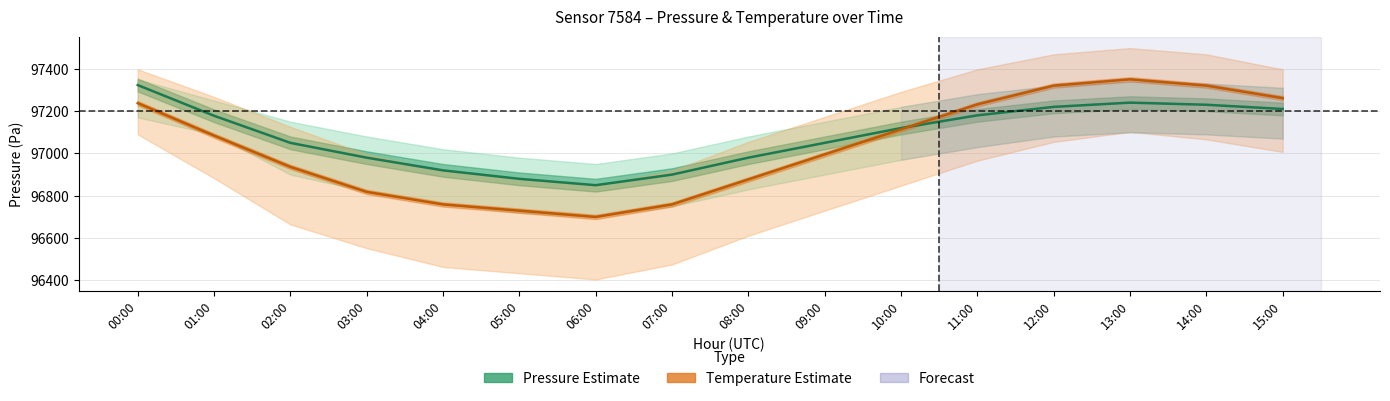

Reading right to left, extract all data points from this chart.

Pressure (Pa): 97210.0	97230.0	97240.0	97220.0	97180.0	97120.0	97050.0	96980.0	96900.0	96850.0	96880.0	96920.0	96980.0	97050.0	97178.0	97323.0
Temperature (°C, scaled): 97261.4	97320.5	97350.0	97320.5	97231.8	97113.6	96995.5	96877.3	96759.1	96700.0	96729.5	96759.1	96818.2	96936.4	97084.1	97237.7